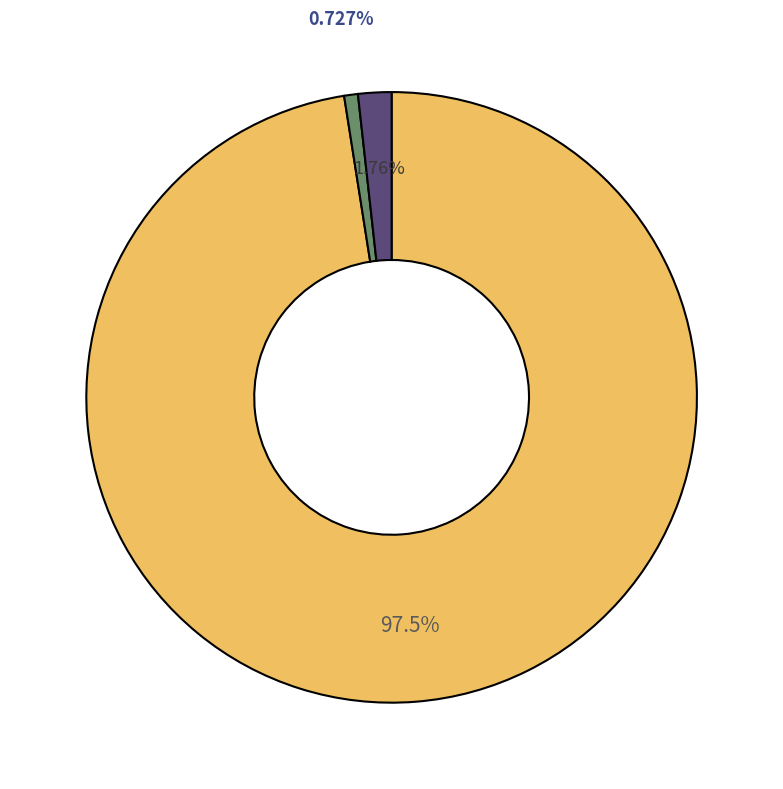

Is there any slice that represents more than half of the pie?

Yes